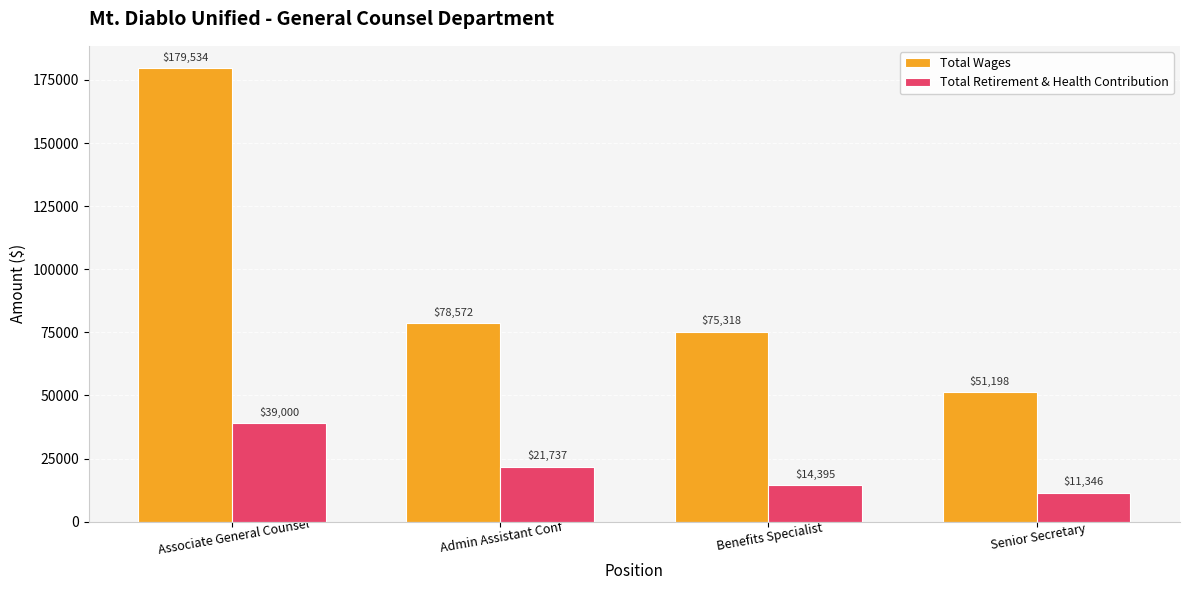

What are all the series names shown in the legend?

Total Wages, Total Retirement & Health Contribution